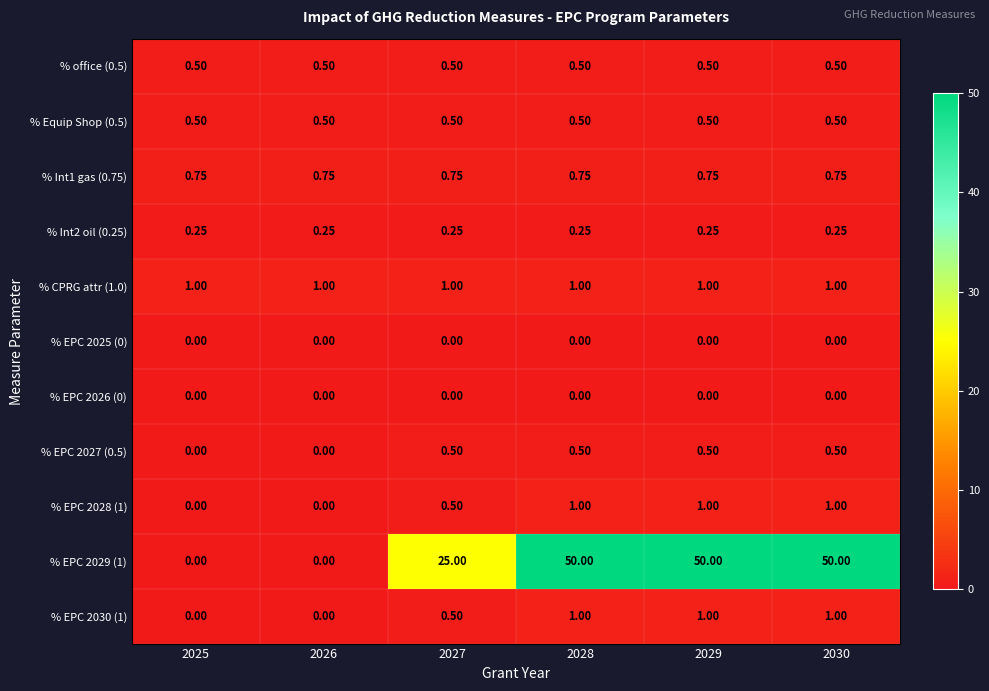

At 2027, list the series in order from largest to smallest.

% EPC 2029 (1), % CPRG attr (1.0), % Int1 gas (0.75), % office (0.5), % Equip Shop (0.5), % EPC 2027 (0.5), % EPC 2028 (1), % EPC 2030 (1), % Int2 oil (0.25), % EPC 2025 (0), % EPC 2026 (0)